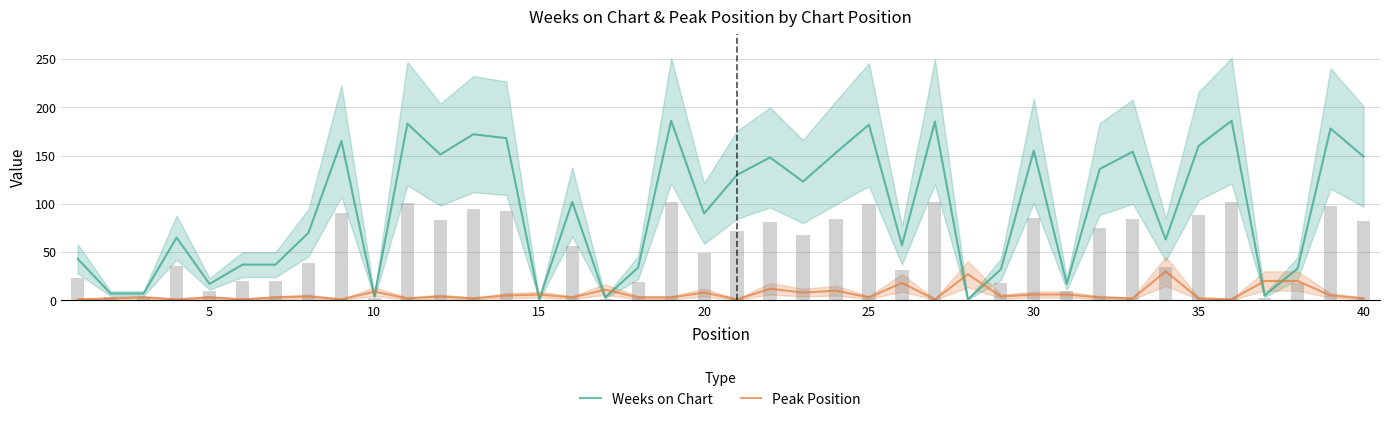

What is the maximum value for Weeks on Chart?

186